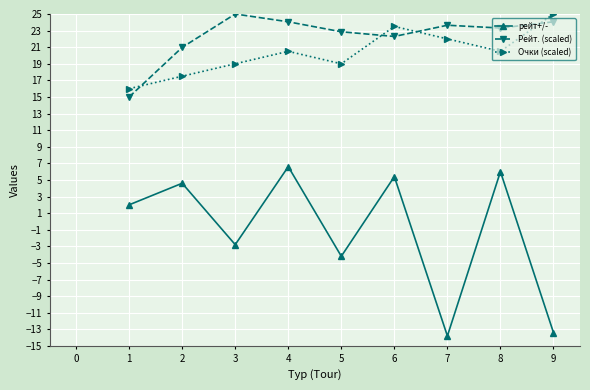

True or false: рейт+/- has a value of -4.2 at 5.

True